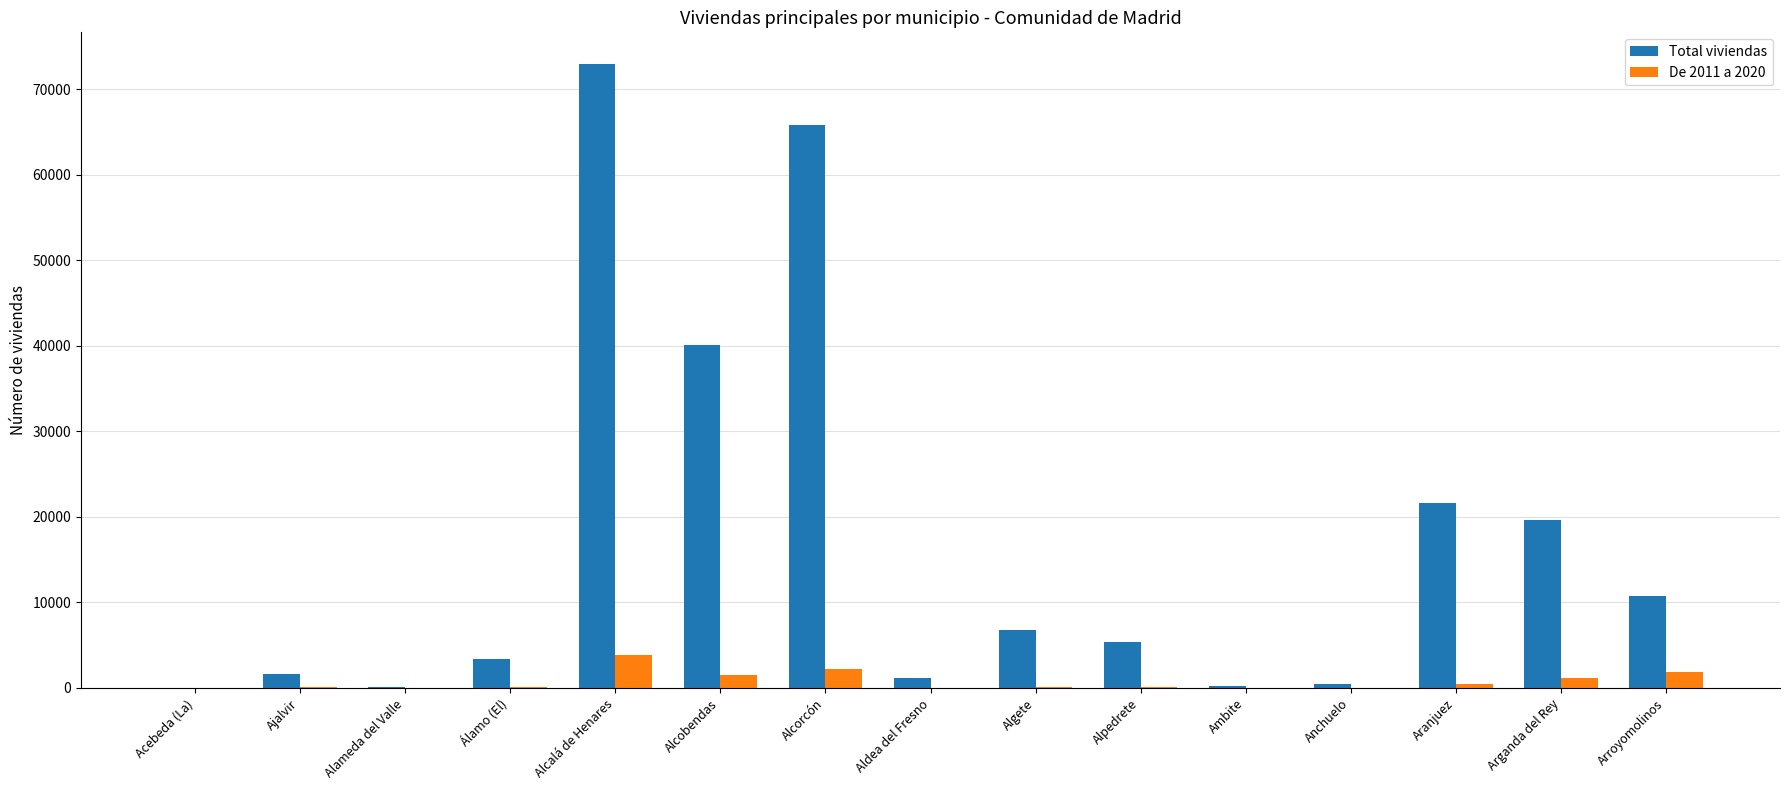

How many series are shown in this chart?

2